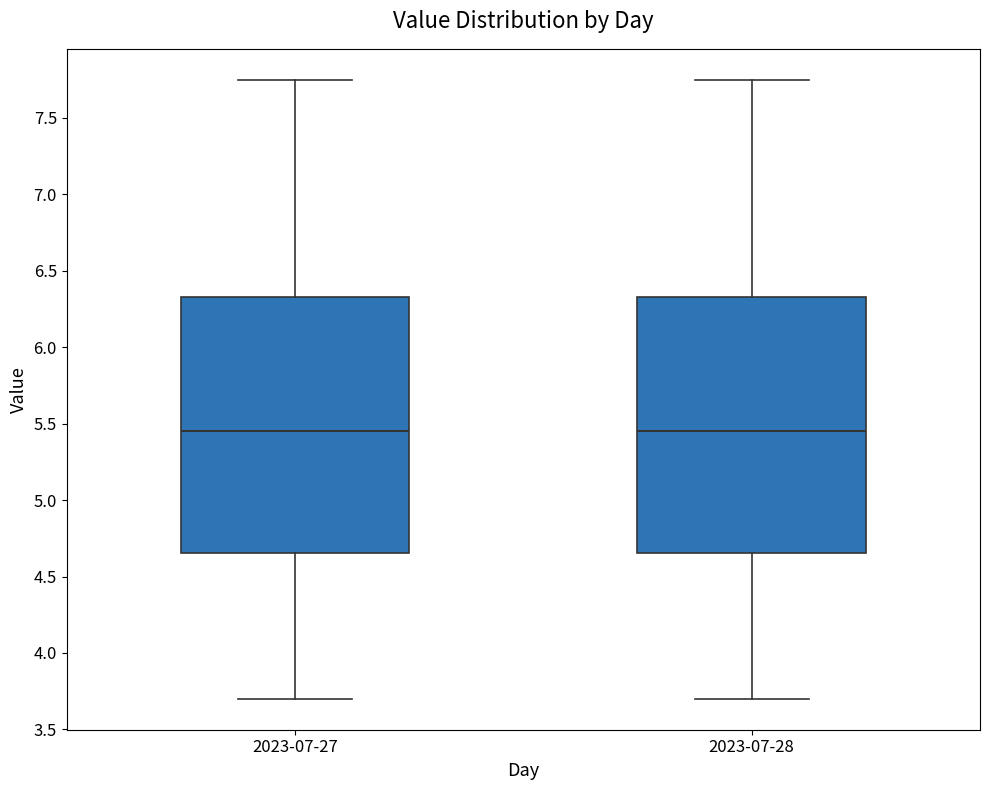

Reading left to right, read every box against the y-axis: the position of its median line, the range the box covers, and the ends of its whiskers. The values are not printed on the chart, so give them approximately, as read against the axis.

2023-07-27: median 5.45, box 4.65 to 6.35, whiskers 3.70 to 7.75
2023-07-28: median 5.45, box 4.65 to 6.35, whiskers 3.70 to 7.75